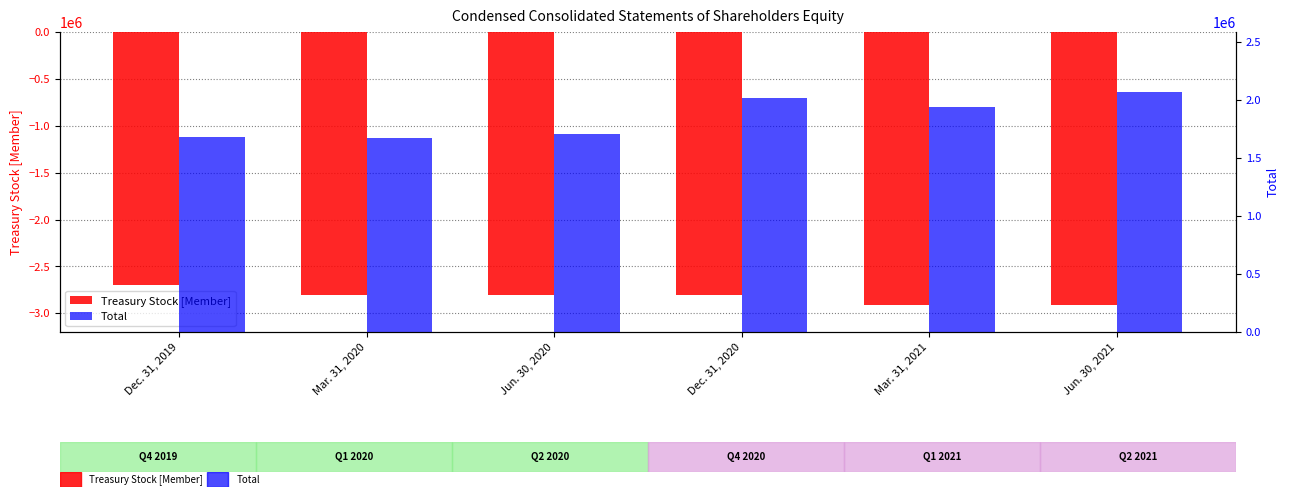

Count the number of data series in this chart.

2